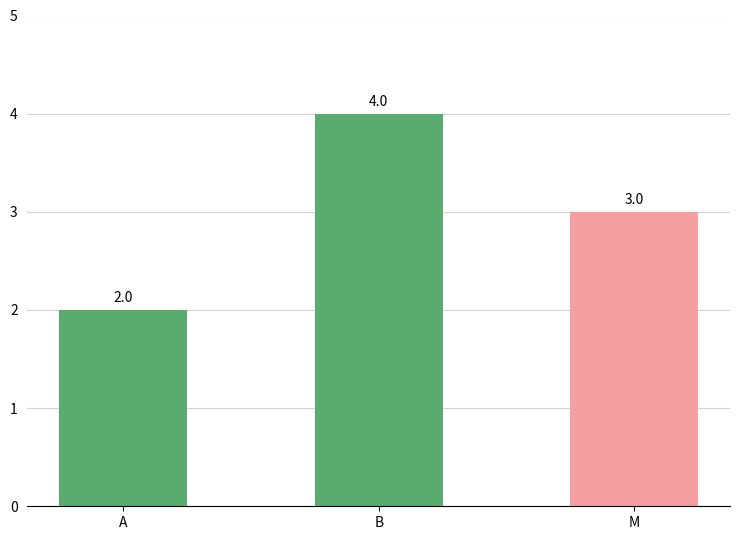

Reading right to left, what are all the values shown in this chart?

M=3	B=4	A=2